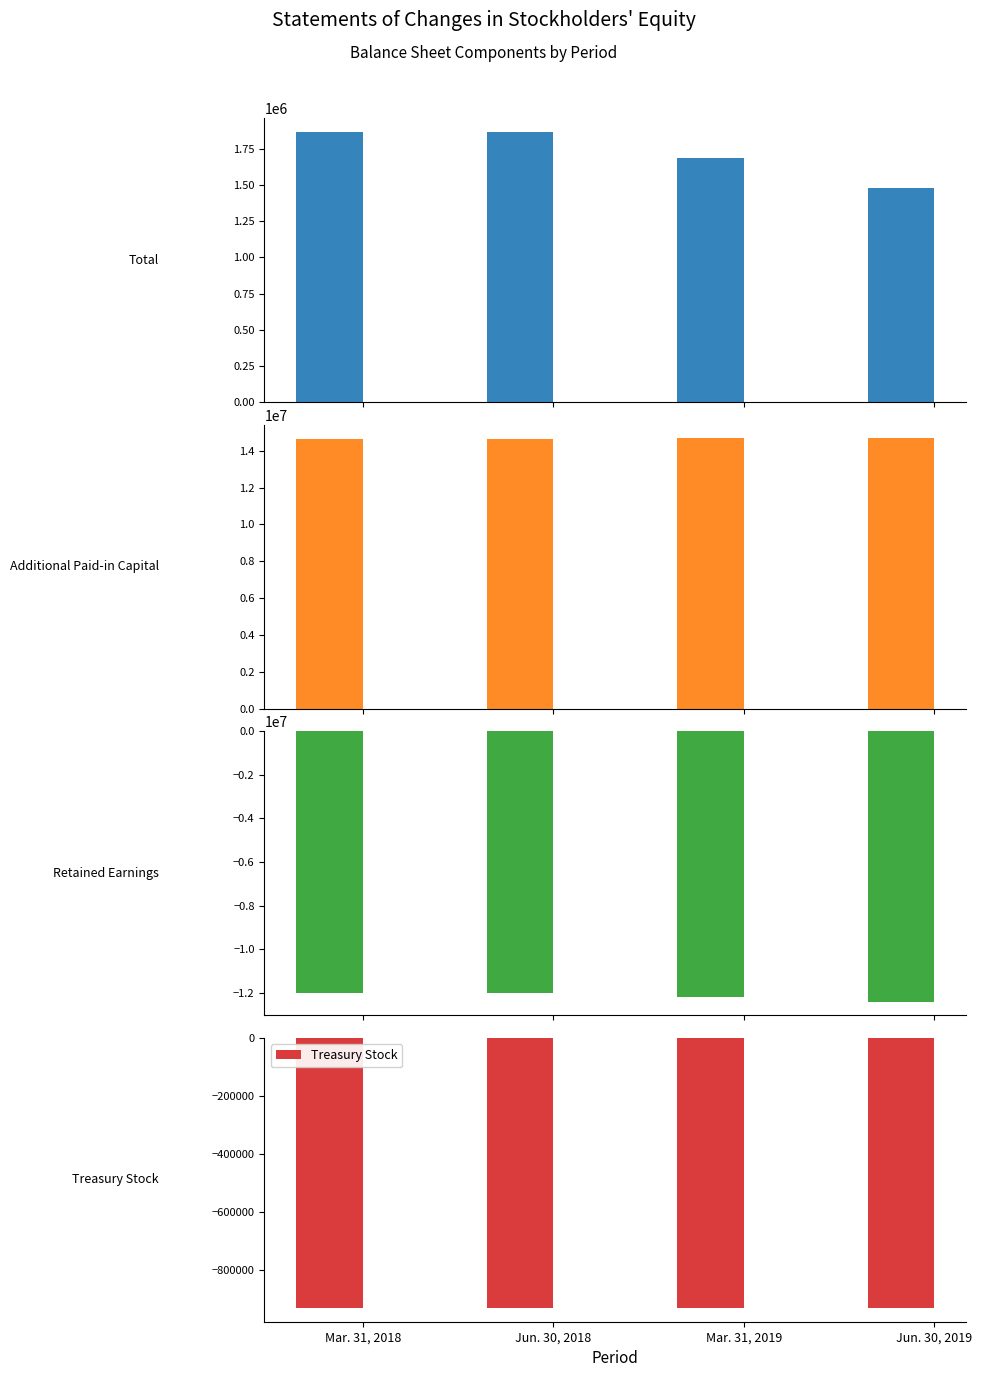

Reading left to right, list all the values displayed in this chart.

Total: 1867037	1870523	1686192	1479072
Additional Paid-in Capital: 14652694	14662062	14680460	14681842
Retained Earnings: -11983889	-11989771	-12192500	-12401102
Treasury Stock: -930211	-930211	-930211	-930211